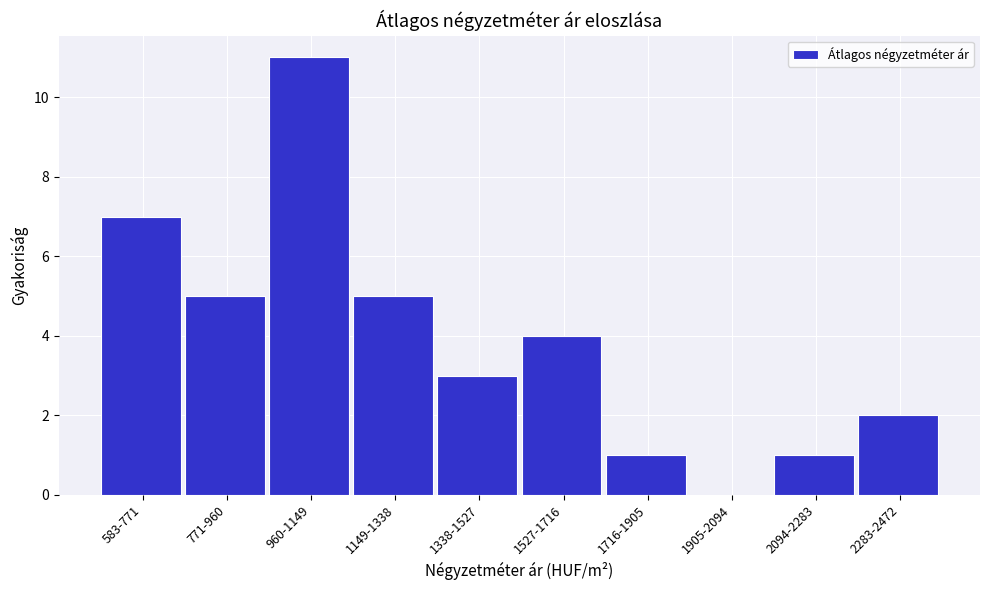

Reading left to right, list all the values displayed in this chart.

583-771=7	771-960=5	960-1149=11	1149-1338=5	1338-1527=3	1527-1716=4	1716-1905=1	1905-2094=0	2094-2283=1	2283-2472=2